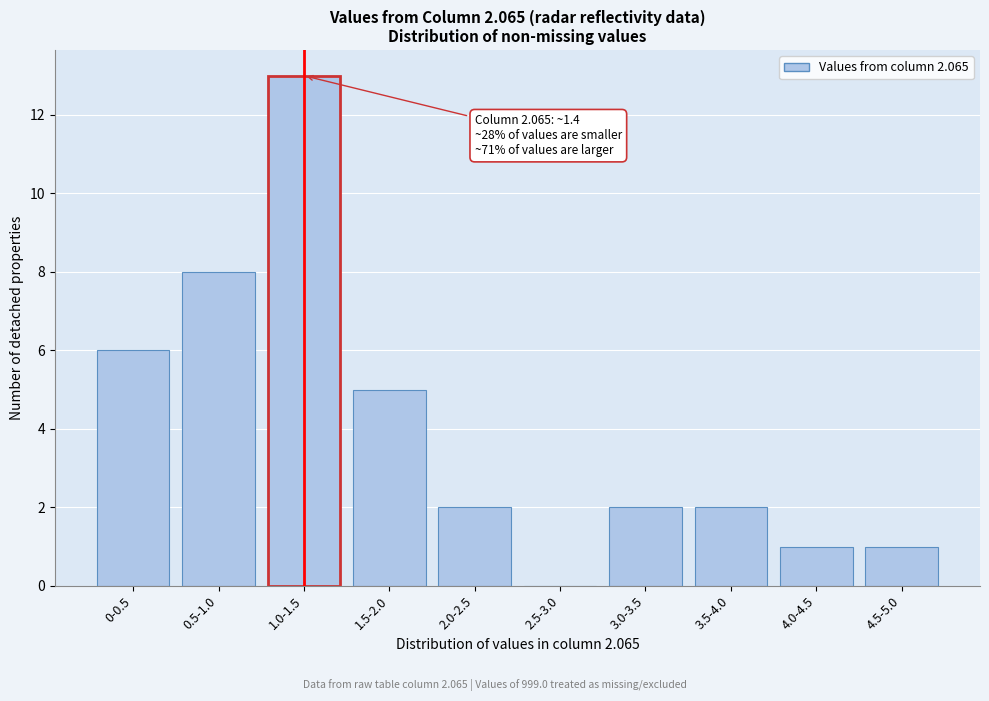

Reading left to right, transcribe all the data shown in this chart.

0-0.5=6	0.5-1.0=8	1.0-1.5=13	1.5-2.0=5	2.0-2.5=2	2.5-3.0=0	3.0-3.5=2	3.5-4.0=2	4.0-4.5=1	4.5-5.0=1